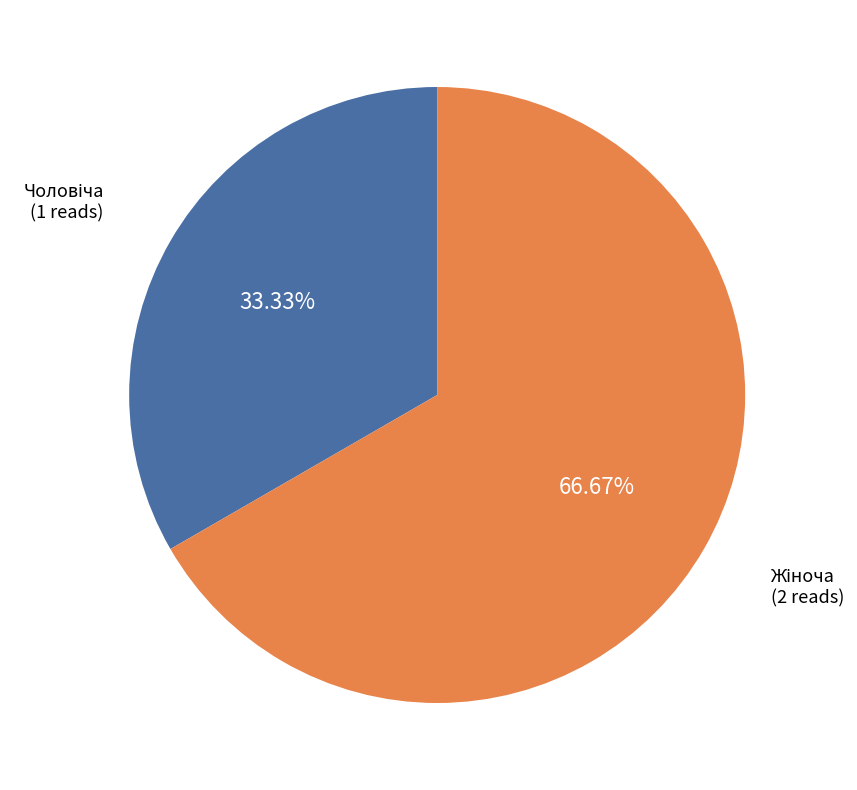

Is there a majority slice in this chart?

Yes